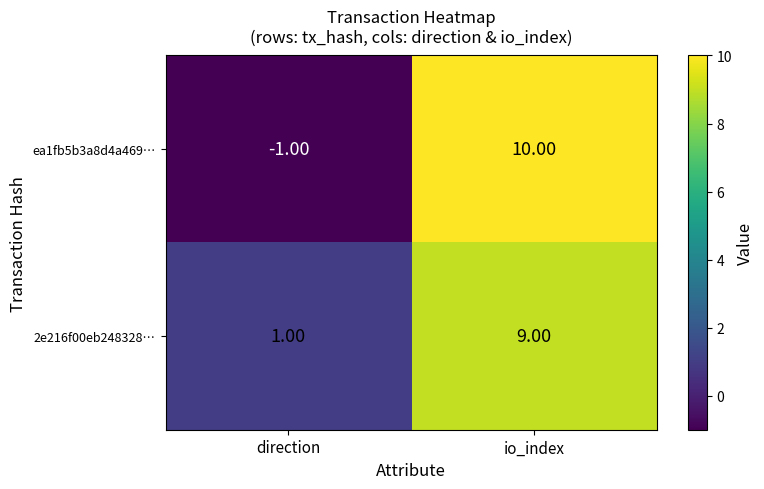

What is the difference between the highest and lowest values at io_index?

1